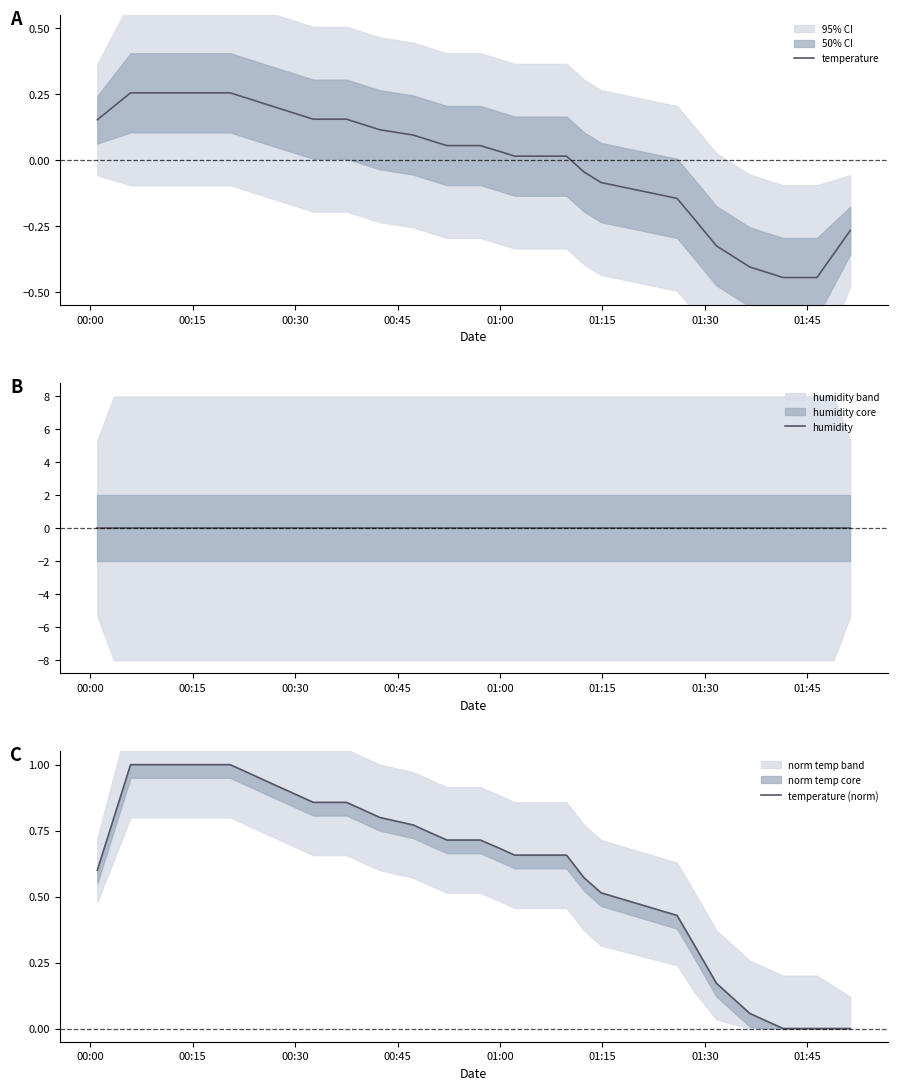

True or false: temperature (norm) and temperature cross at least once.

False